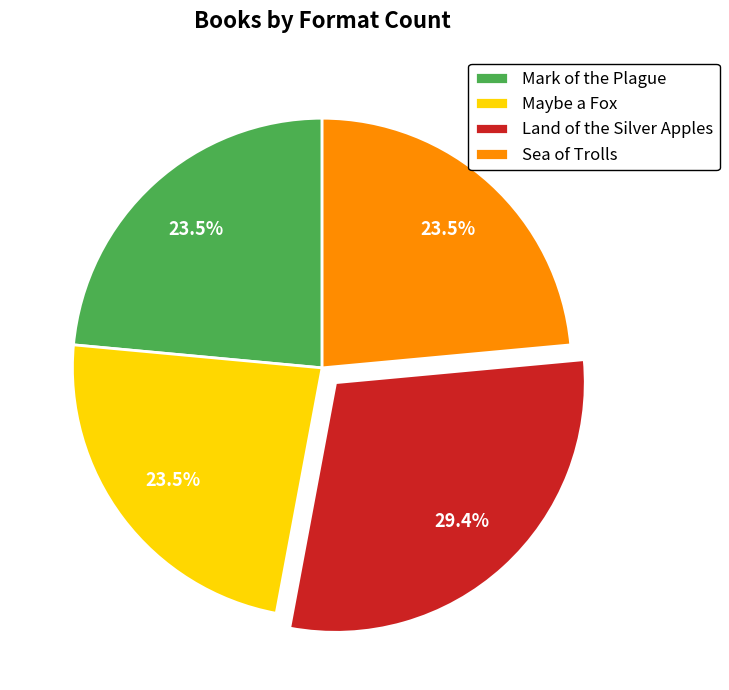

What is the ratio of the value at Maybe a Fox to the value at Sea of Trolls?

1.0